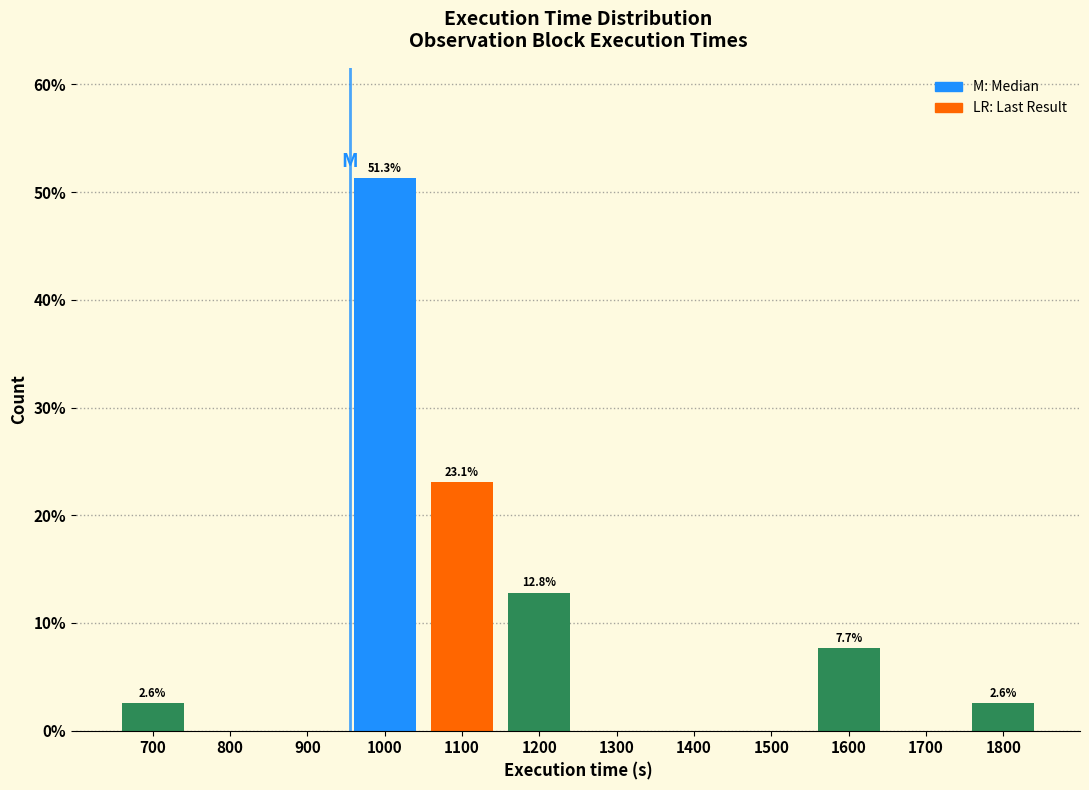

Reading left to right, what are all the values shown in this chart?

700=2.6	800=0.0	900=0.0	1000=51.3	1100=23.1	1200=12.8	1300=0.0	1400=0.0	1500=0.0	1600=7.7	1700=0.0	1800=2.6